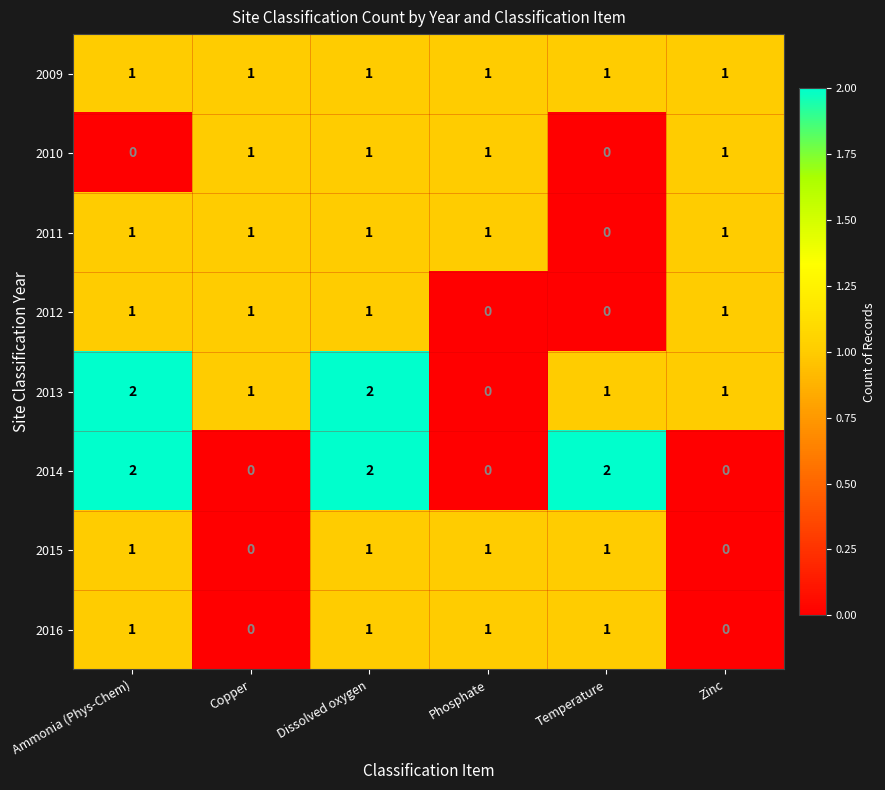

What is the spread (max minus min) of values at Temperature?

2